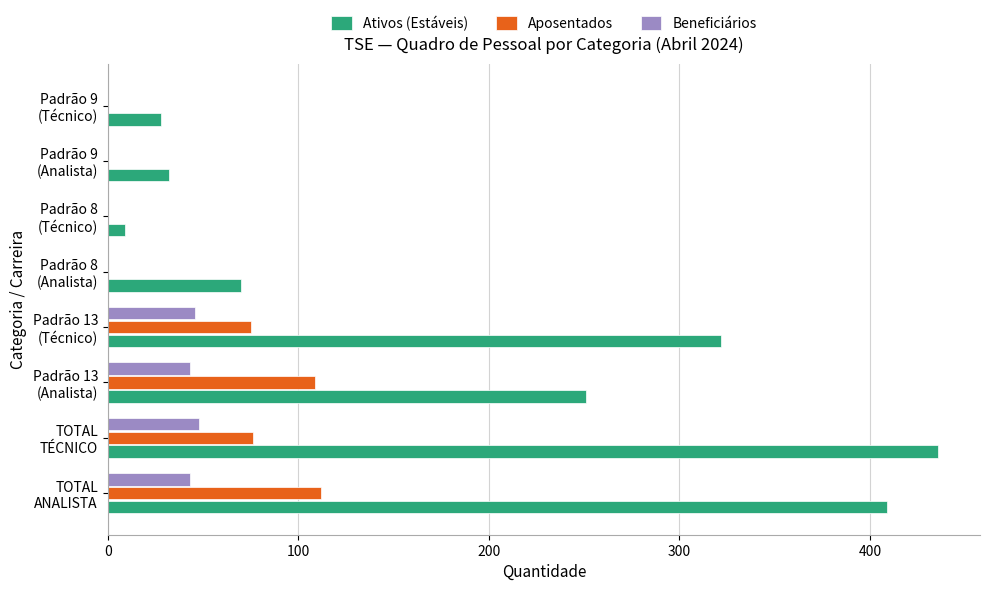

Which series has the largest total across all categories?

Ativos (Estáveis)